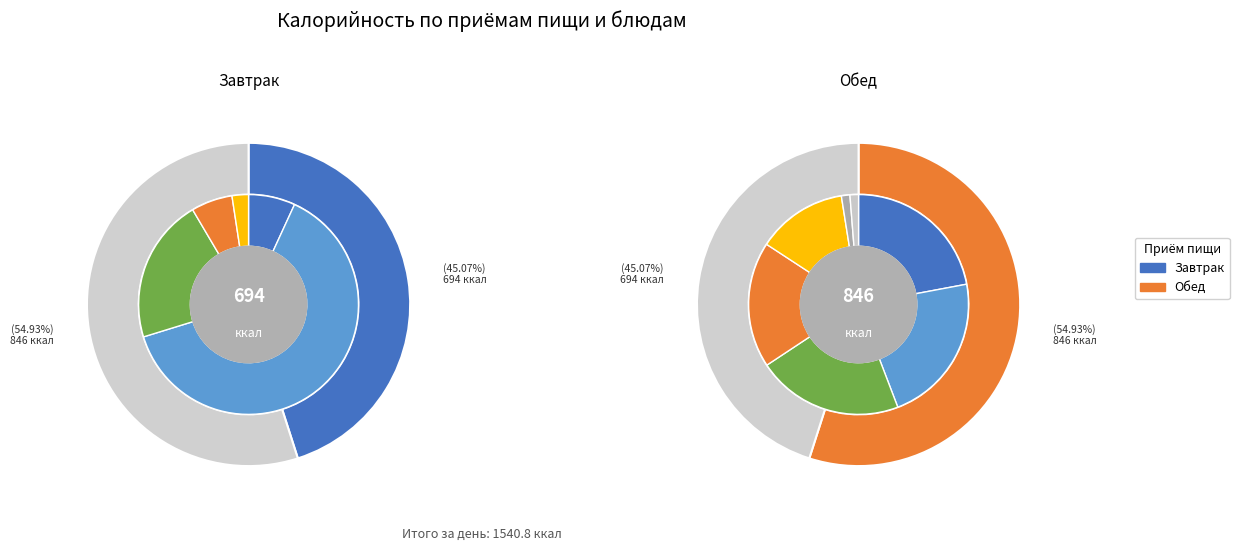

What percentage is the закуска slice, to the nearest percent?

7%